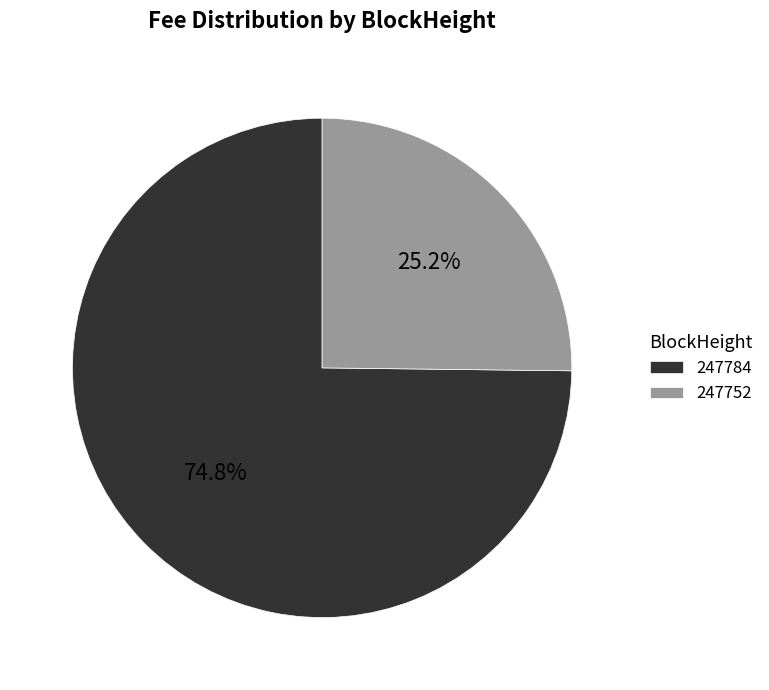

What is the total percentage of 247784 and 247752?

100.0%